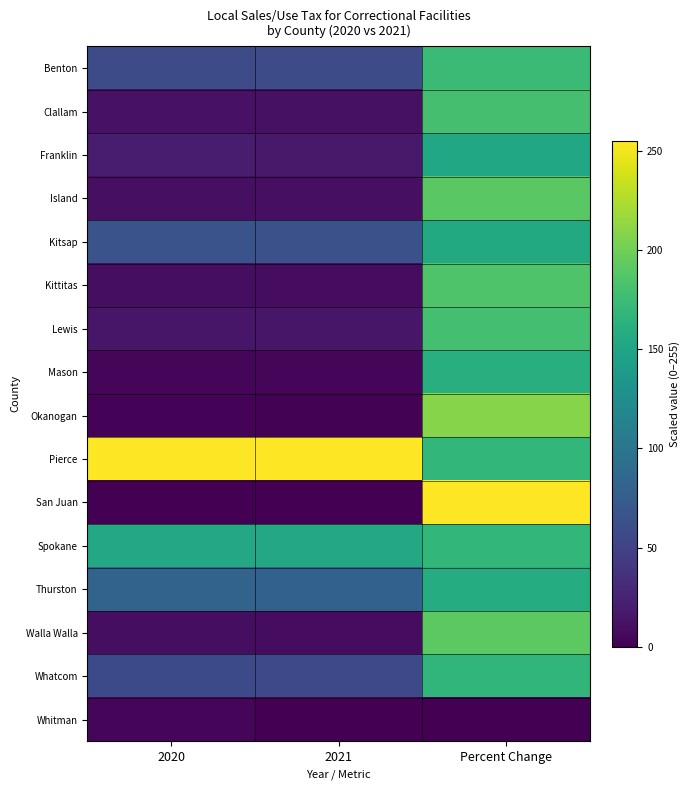

Reading right to left, what are all the values shown in this chart?

Benton: Percent Change=173.4	2021=58.9	2020=59.2
Clallam: Percent Change=179.7	2021=11.4	2020=12.0
Franklin: Percent Change=153.4	2021=17.7	2020=19.1
Island: Percent Change=189.9	2021=10.0	2020=10.4
Kitsap: Percent Change=154.4	2021=63.5	2020=65.5
Kittitas: Percent Change=184.4	2021=8.8	2020=9.4
Lewis: Percent Change=178.4	2021=15.3	2020=15.8
Mason: Percent Change=159.7	2021=3.7	2020=4.8
Okanogan: Percent Change=208.8	2021=1.9	2020=2.3
Pierce: Percent Change=168.6	2021=255.0	2020=255.0
San Juan: Percent Change=255.0	2021=0.0	2020=0.0
Spokane: Percent Change=168.6	2021=153.5	2020=153.9
Thurston: Percent Change=157.6	2021=78.9	2020=80.8
Walla Walla: Percent Change=190.5	2021=8.8	2020=9.2
Whatcom: Percent Change=167.4	2021=56.3	2020=57.1
Whitman: Percent Change=0.0	2021=0.4	2020=4.0